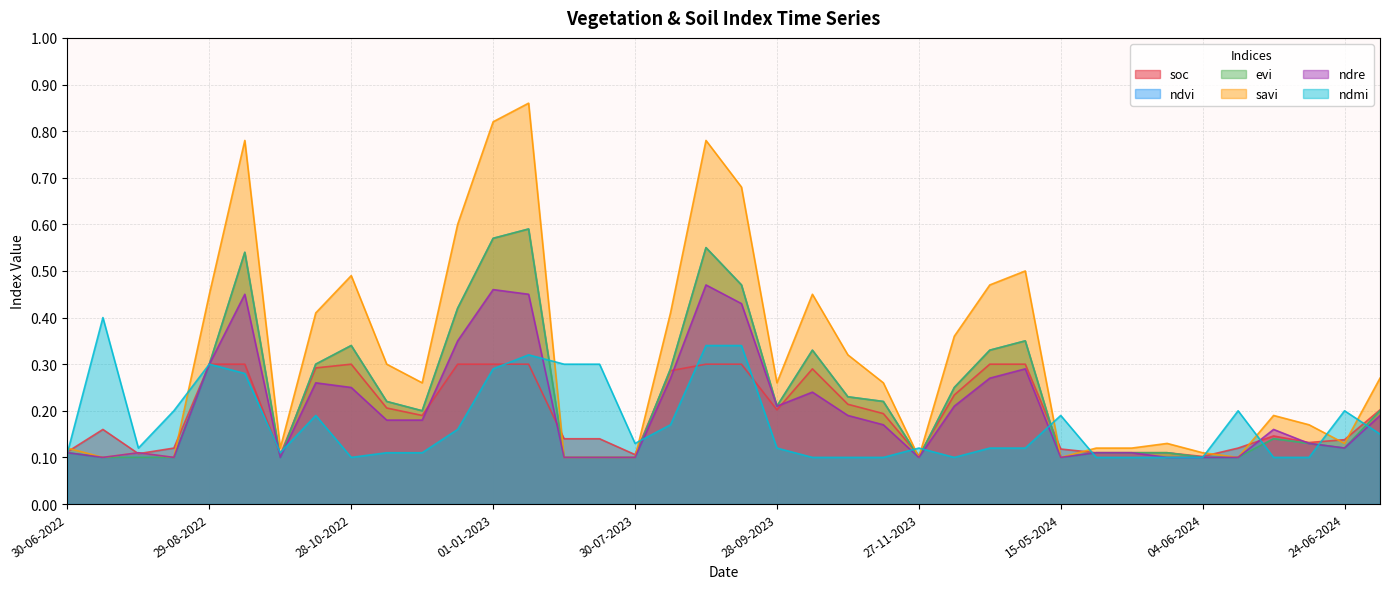

Which series has the largest total across all categories?

savi